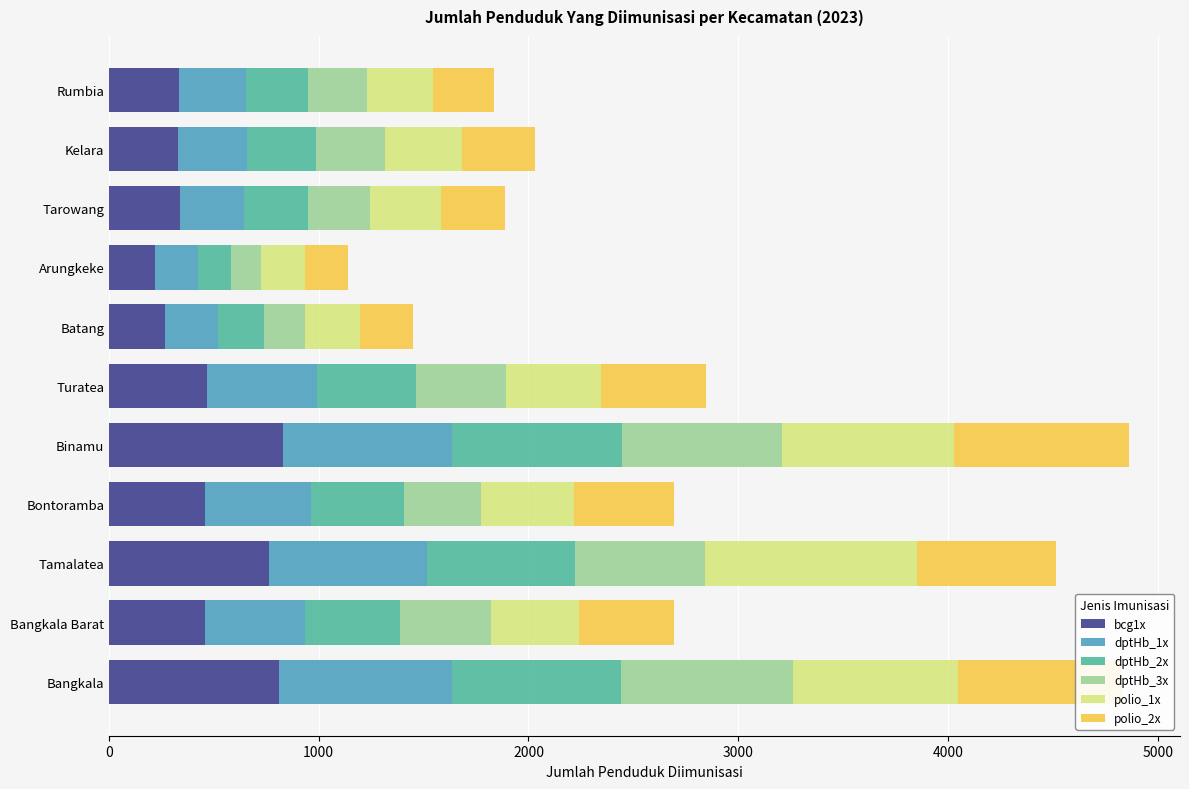

What is the total value across all series at Kelara?

2029